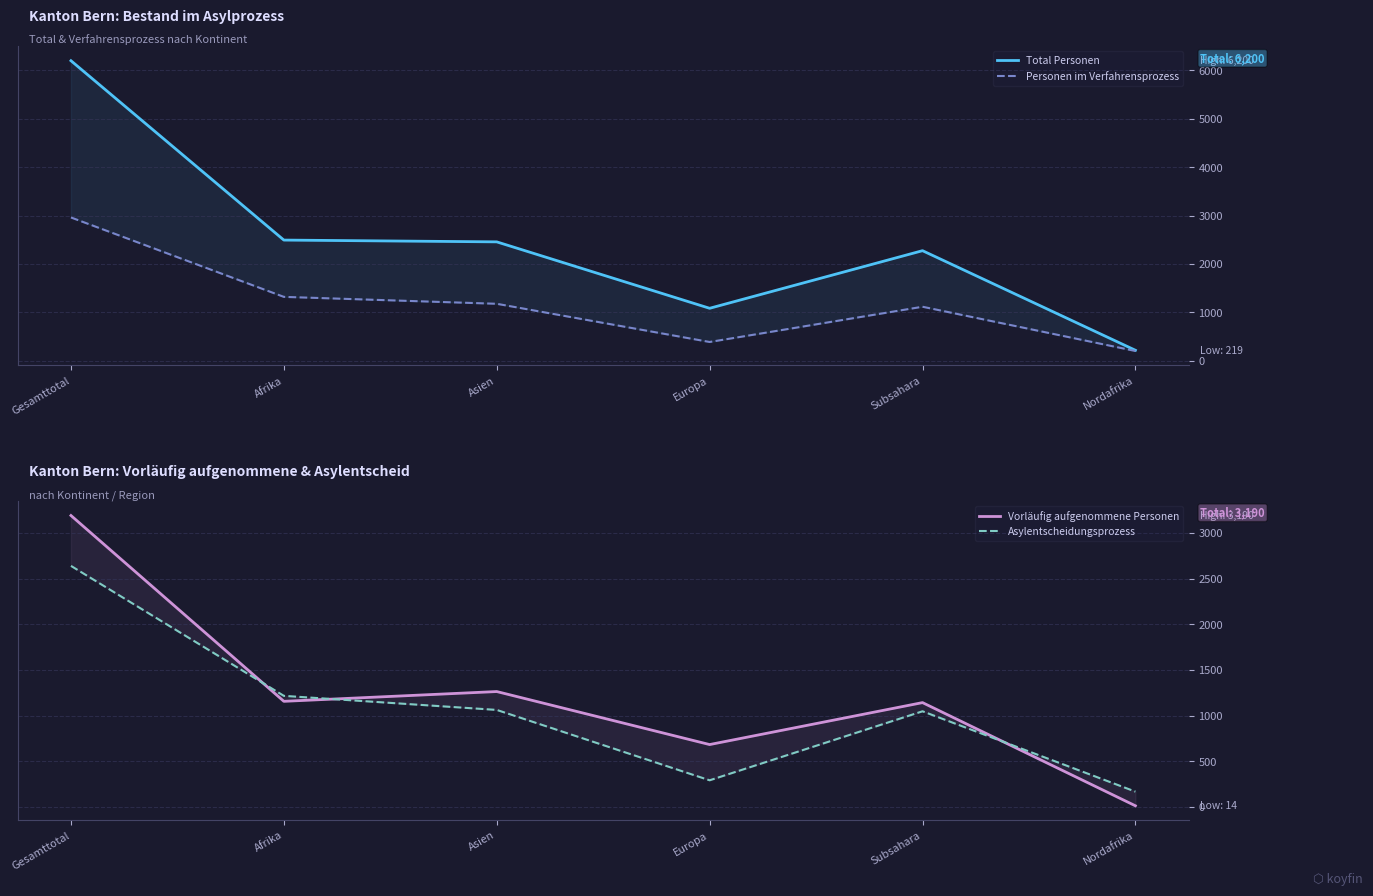

What position from the right is Gesamttotal?

6